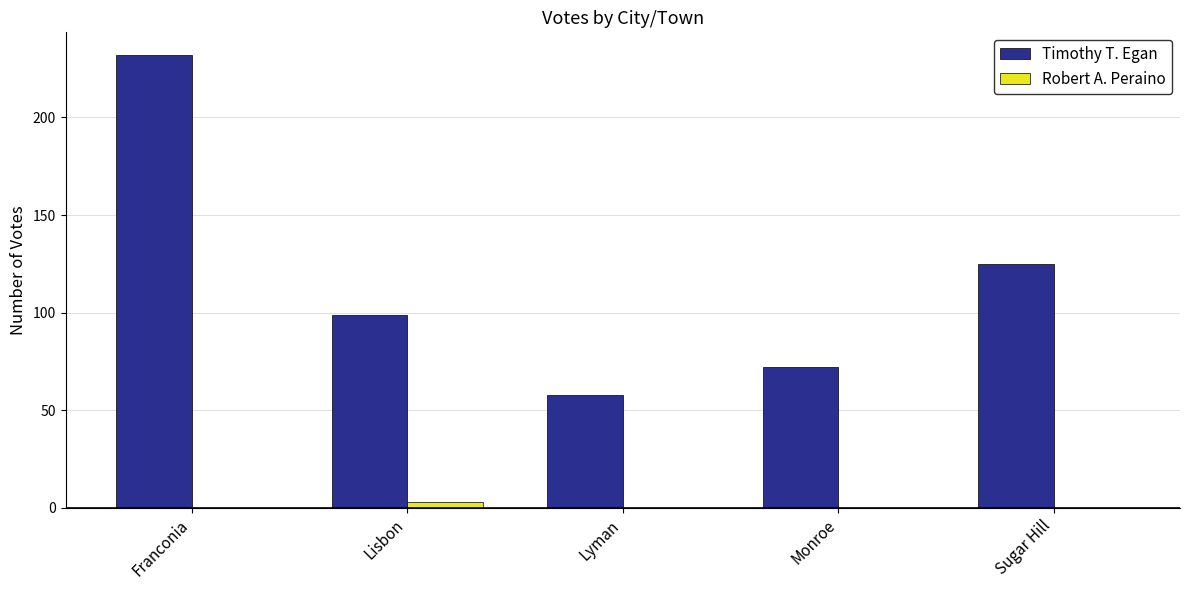

Where does the Timothy T. Egan series first go above 99?

Franconia